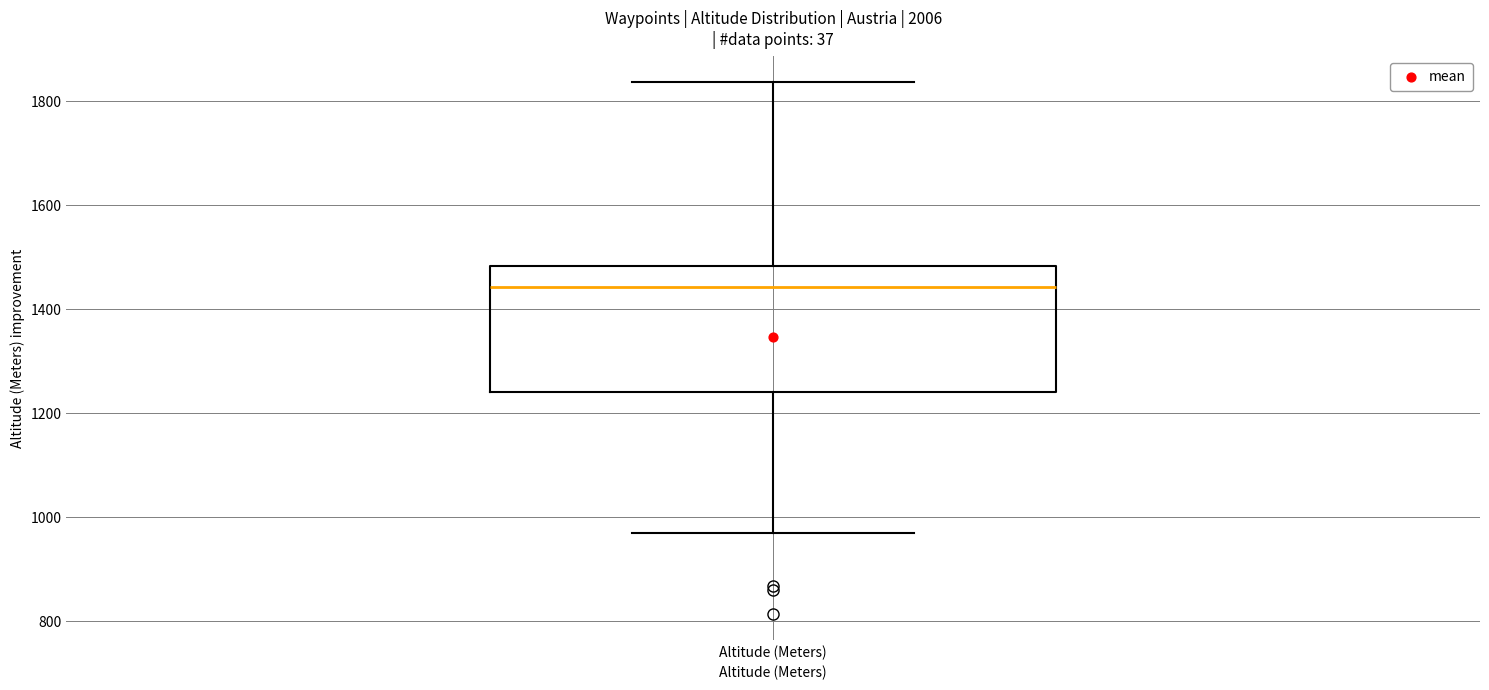

Read this box plot against the y-axis: the position of the median line, the range covered by the box, and the ends of both whiskers. The values are not printed on the chart, so give them approximately, as read against the axis.

median 1440, box 1240 to 1480, whiskers 980 to 1840